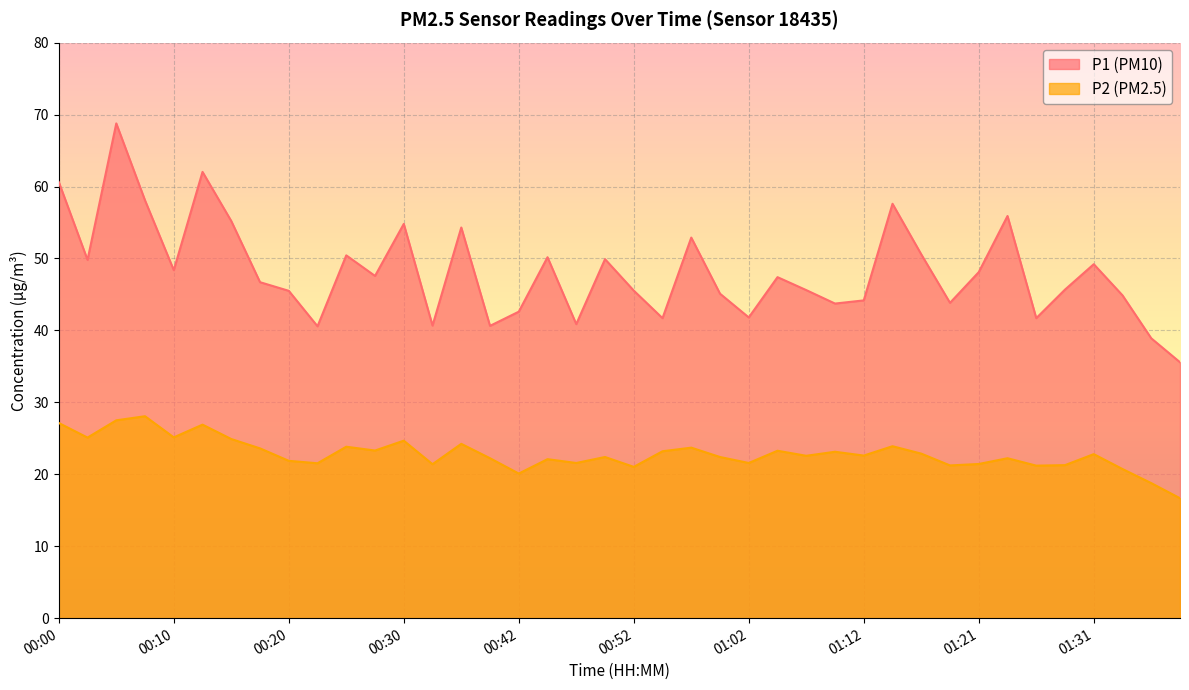

Is the value of P2 at 01:36 greater than the value of P1 at 01:04?

No